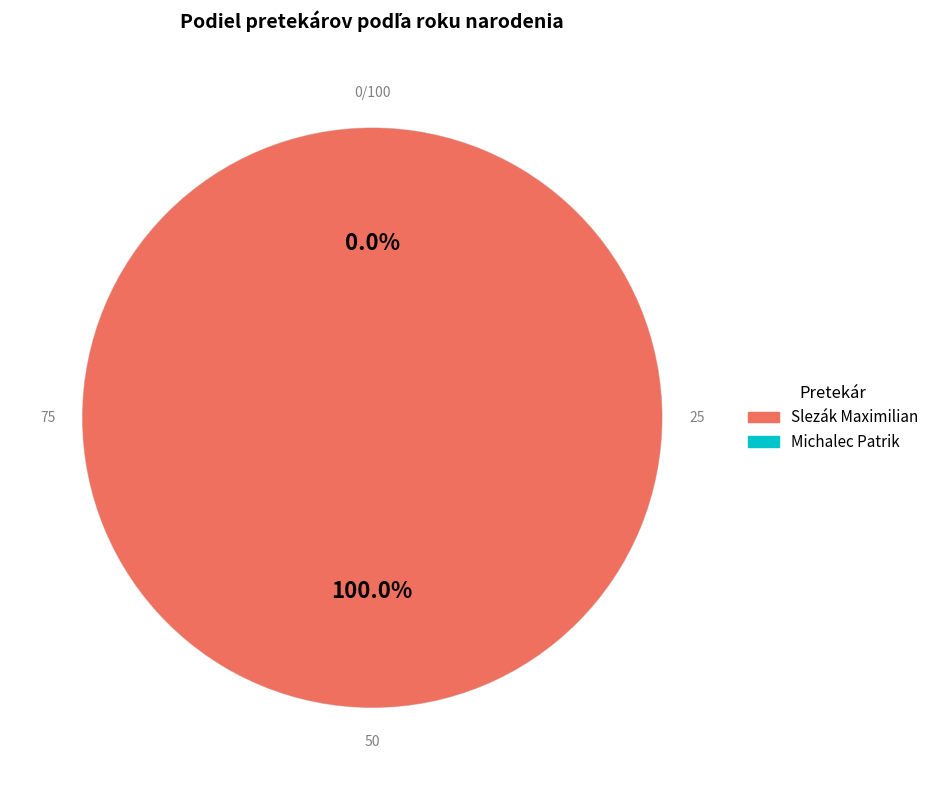

How many segments does this pie chart have?

2